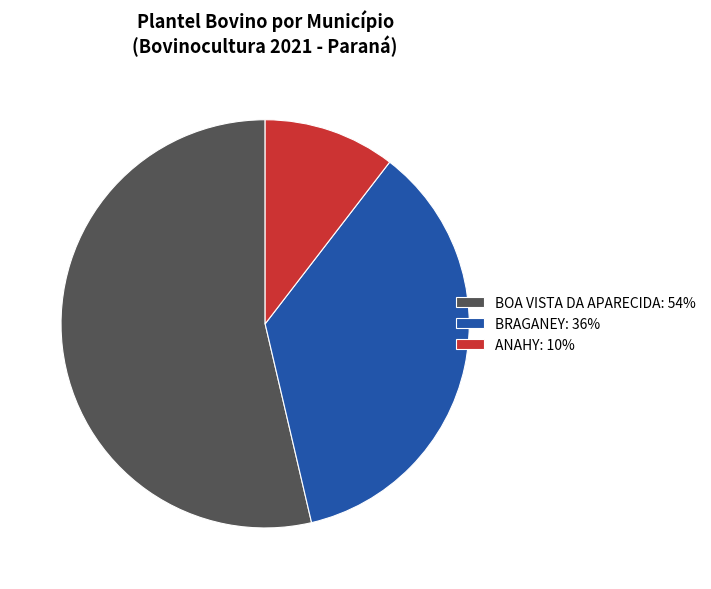

Between ANAHY: 10% and BOA VISTA DA APARECIDA: 54%, which is larger?

BOA VISTA DA APARECIDA: 54%